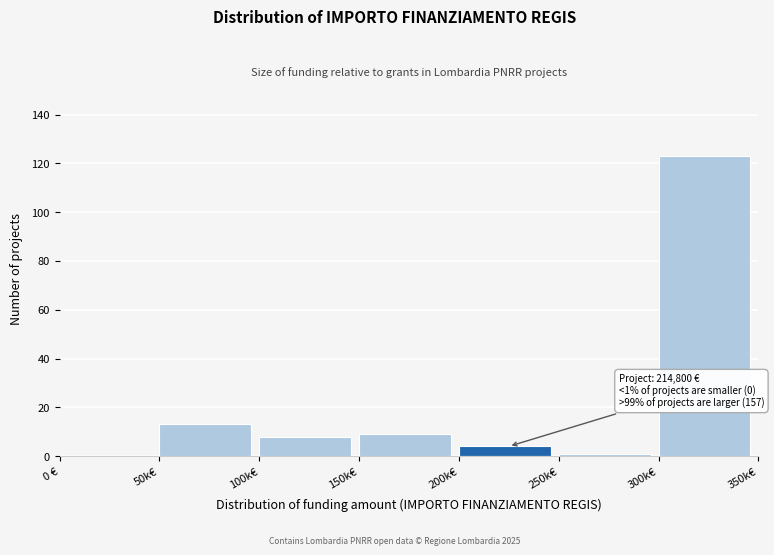

Reading left to right, what are all the values shown in this chart?

0 €=0	50k€=13	100k€=8	150k€=9	200k€=4	250k€=1	300k€=123